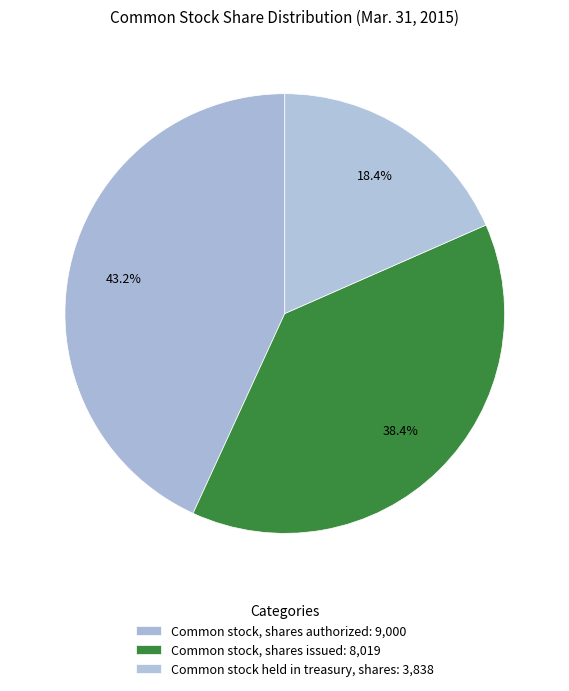

To the nearest percent, what portion does Common stock, shares authorized represent?

43%